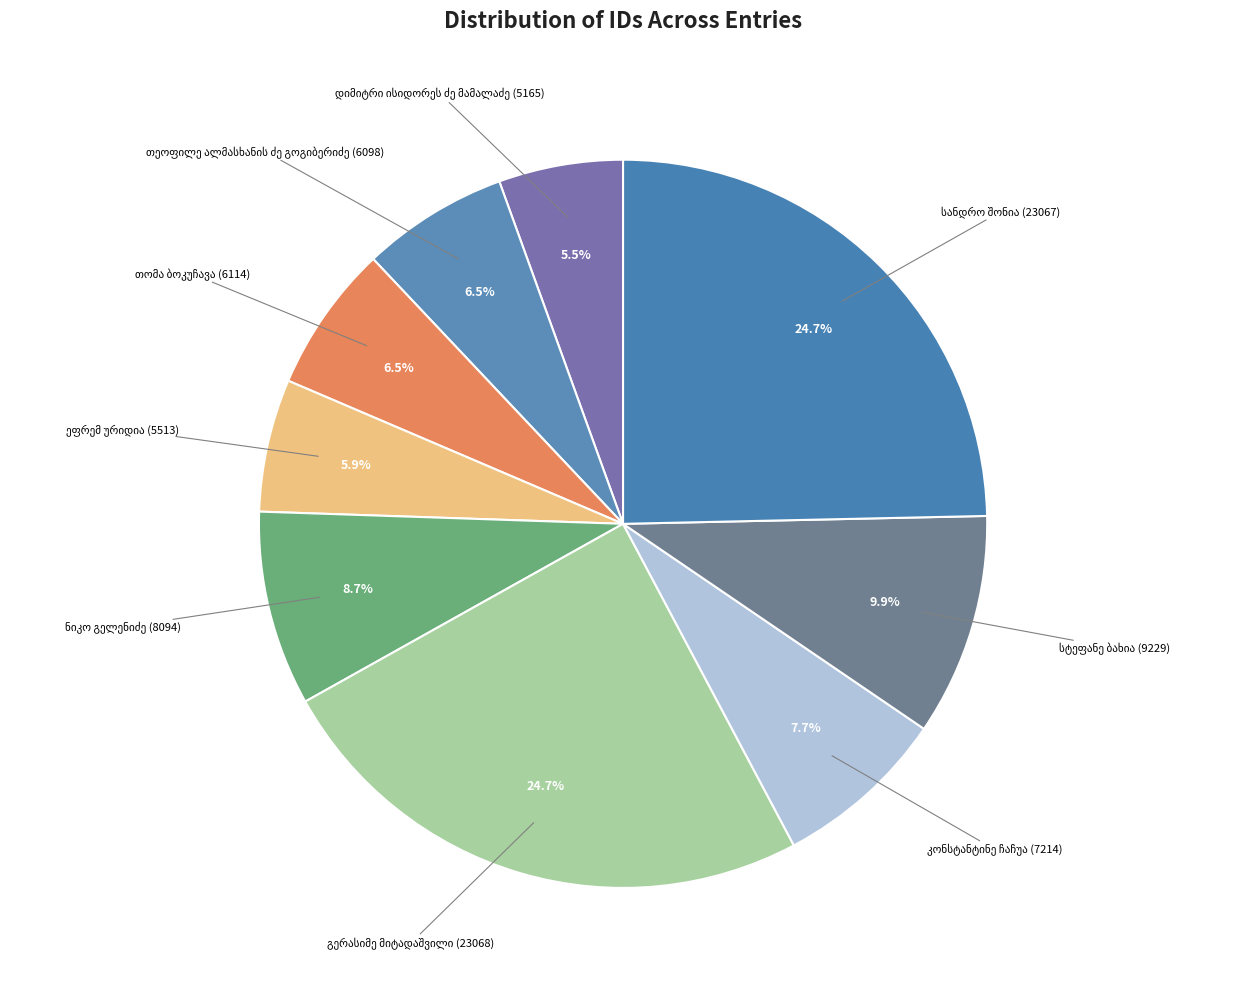

Is there a majority slice in this chart?

No